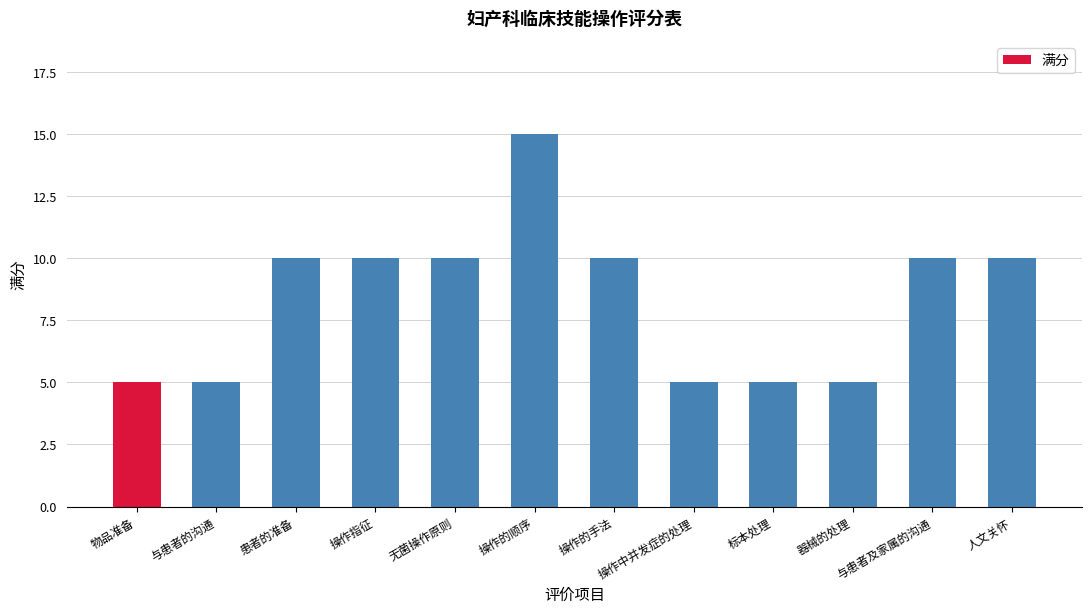

What is the ratio of the value at 患者的准备 to the value at 与患者的沟通?

2.0